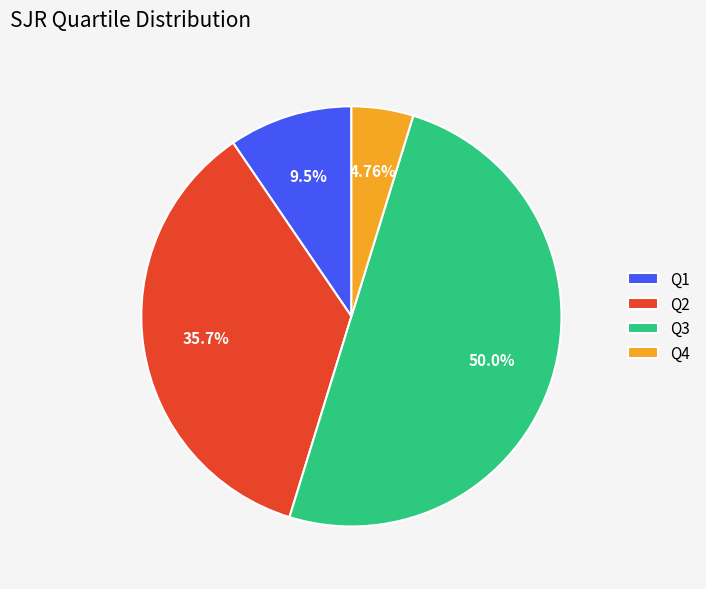

True or false: Q1 accounts for 10% of the total.

True